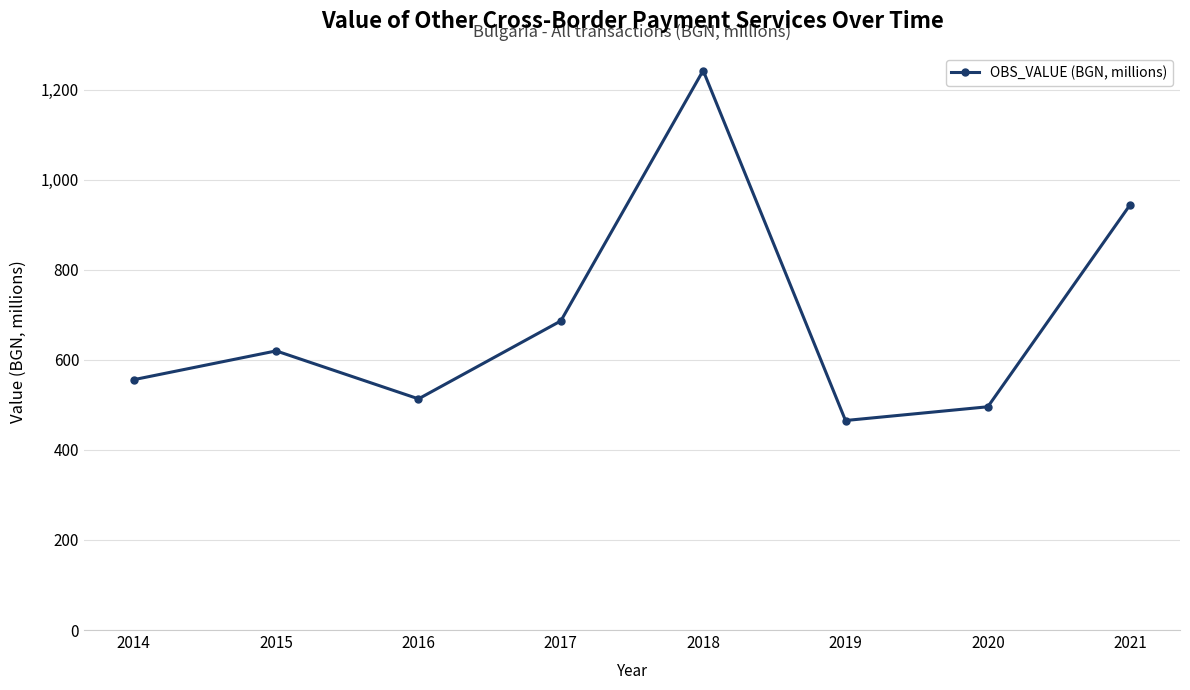

Reading left to right, what are all the values shown in this chart?

556.1	620.0	513.4	686.5	1242.7	465.3	495.9	944.7